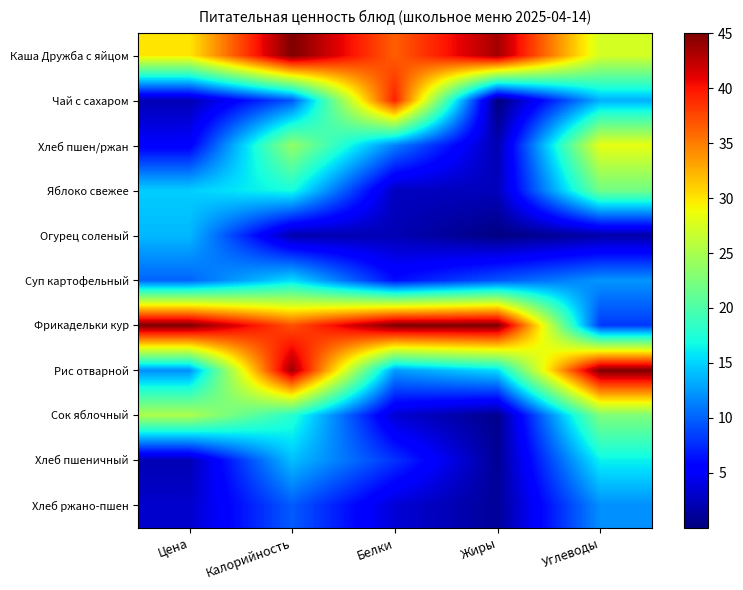

What is the spread (max minus min) of values at Жиры?

45.0